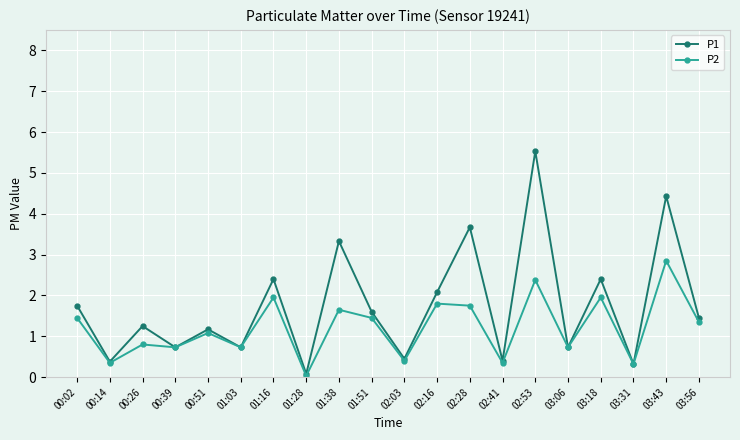

Which category has the lowest value in the P1 series?

01:28